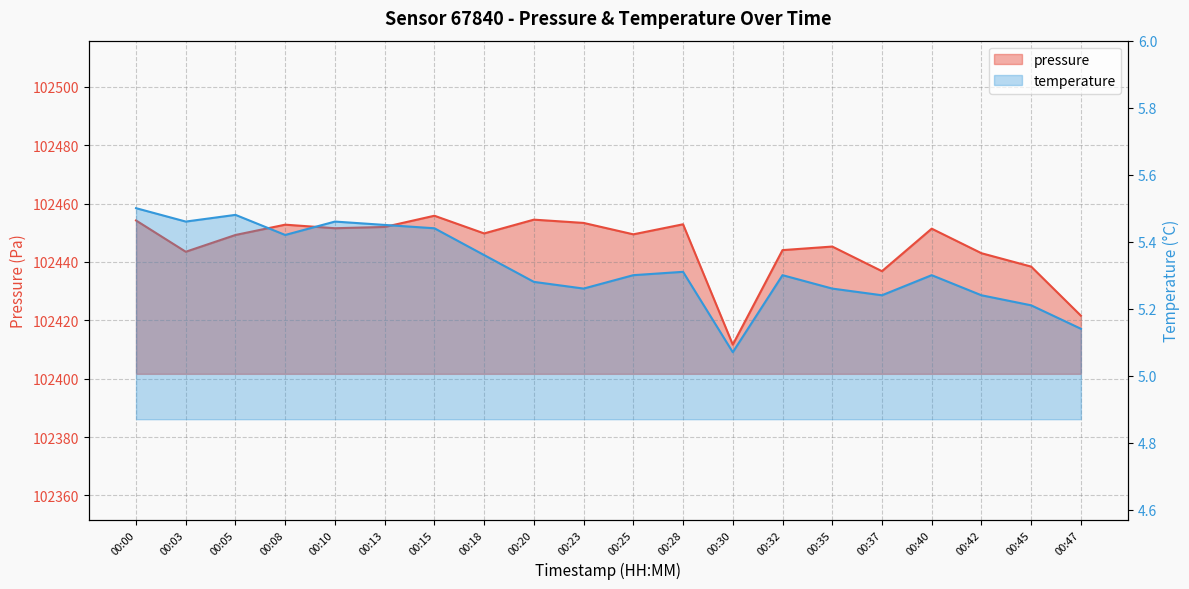

The value of temperature at 00:03 is 8.7. True or false?

False